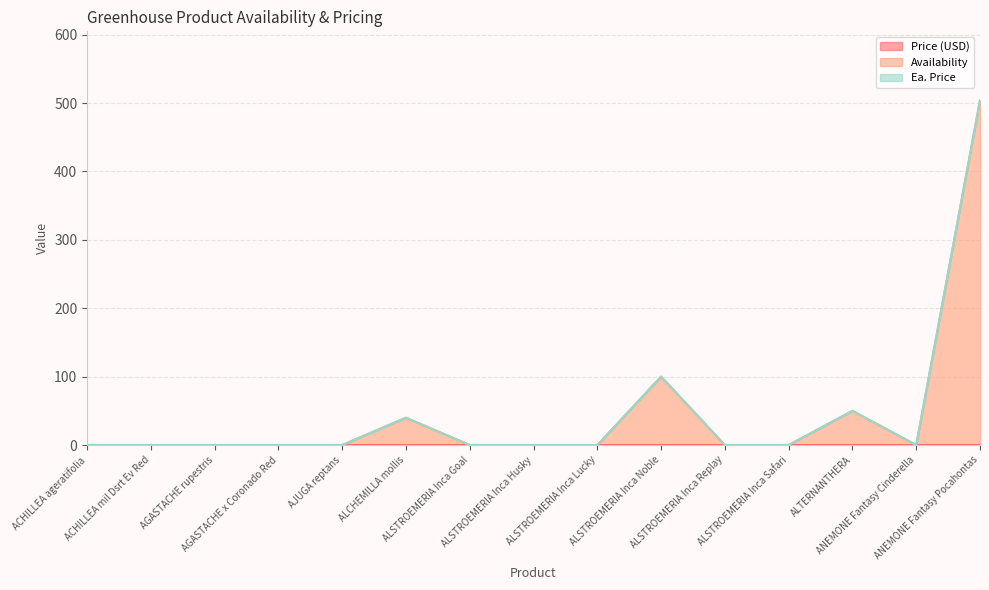

Where is Price (USD) nearest to the value 0?

ACHILLEA ageratifolia